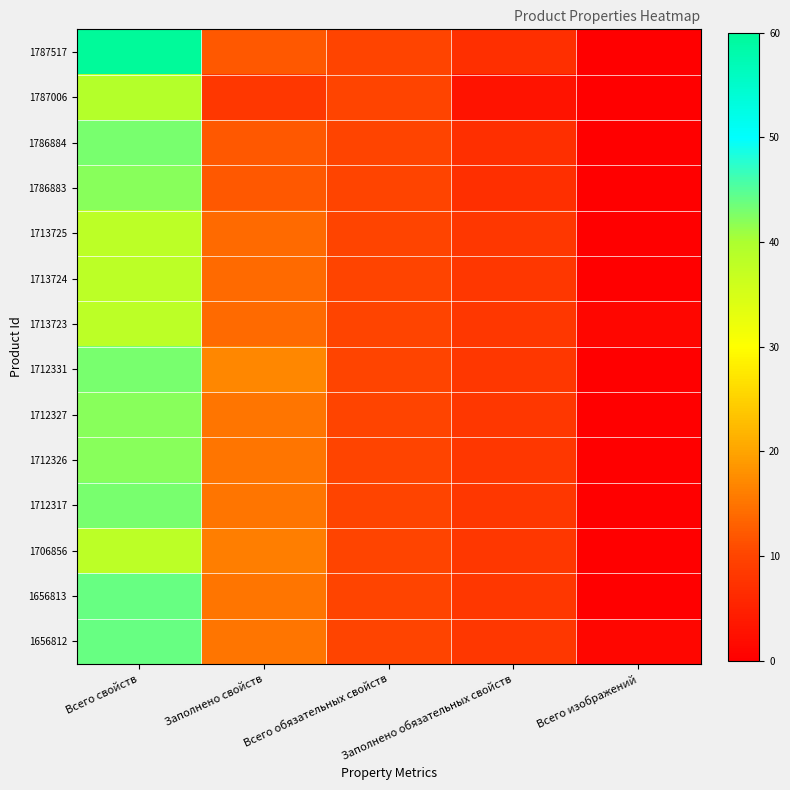

What is the total value across all series at Всего изображений?

2